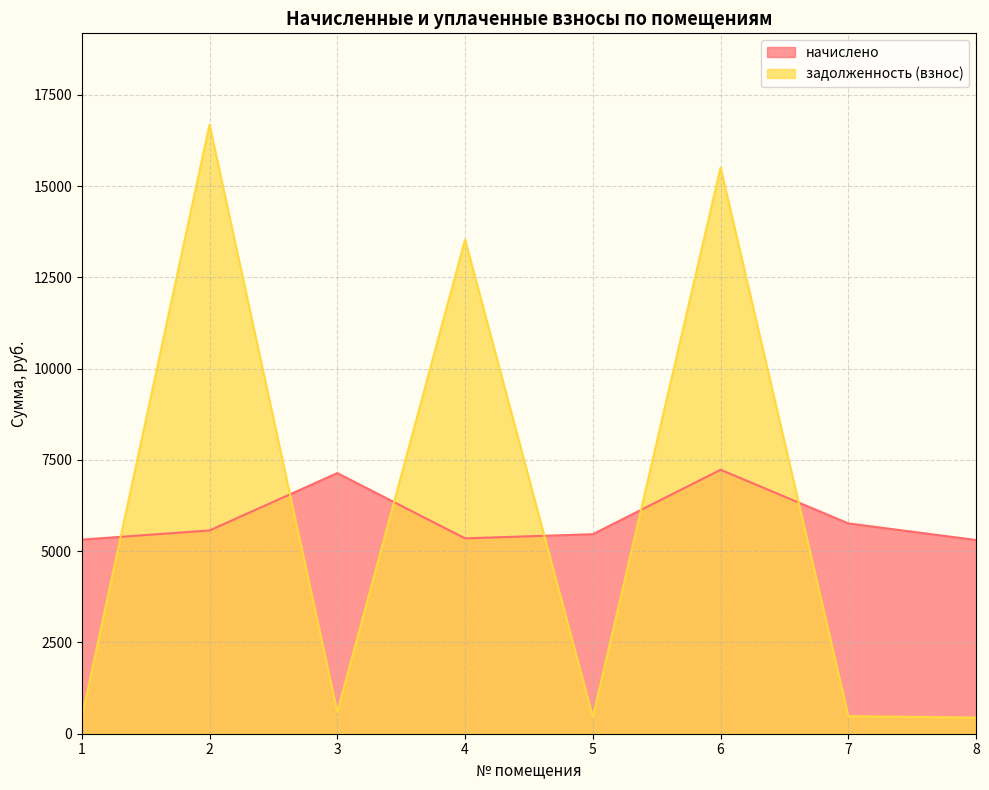

At which category is the sum across all series the highest?

6